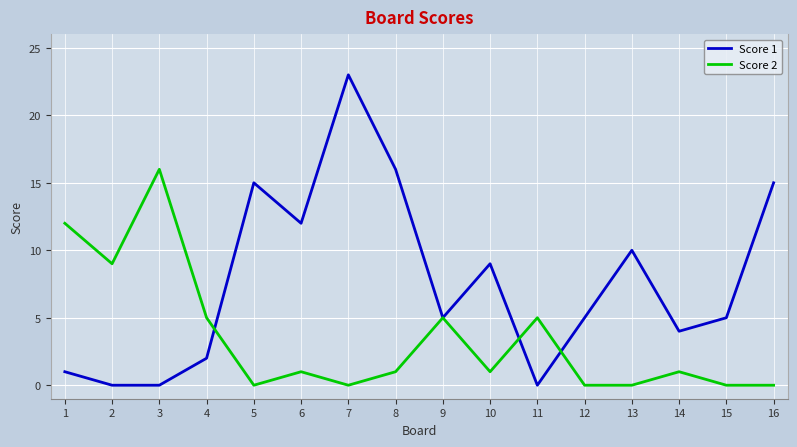

Rank the series at 15 from lowest to highest value.

Score 2, Score 1